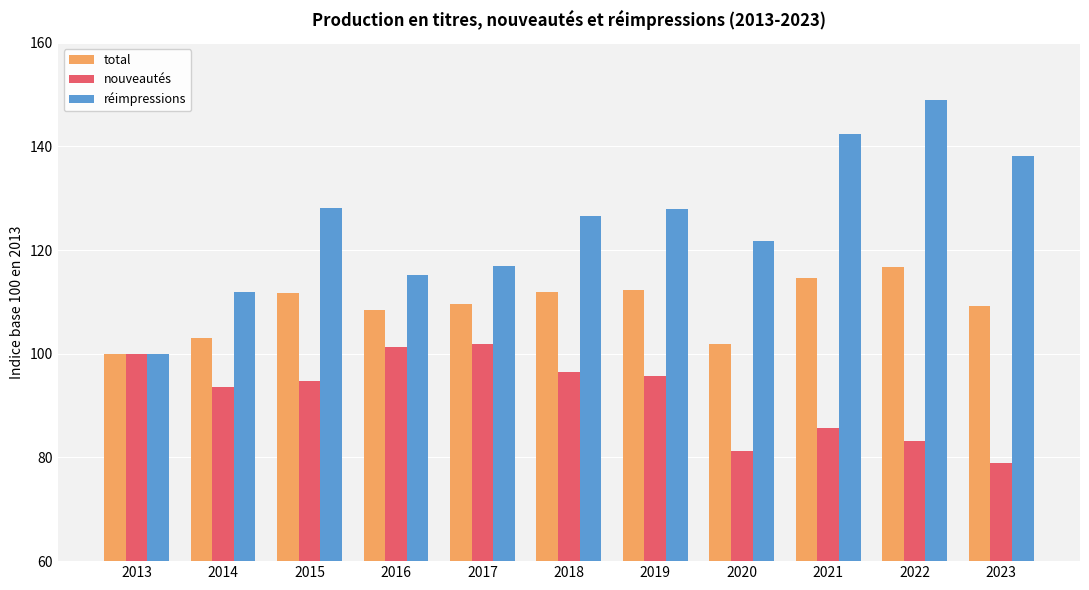

Which series changed the most between 2016 and 2018?

réimpressions